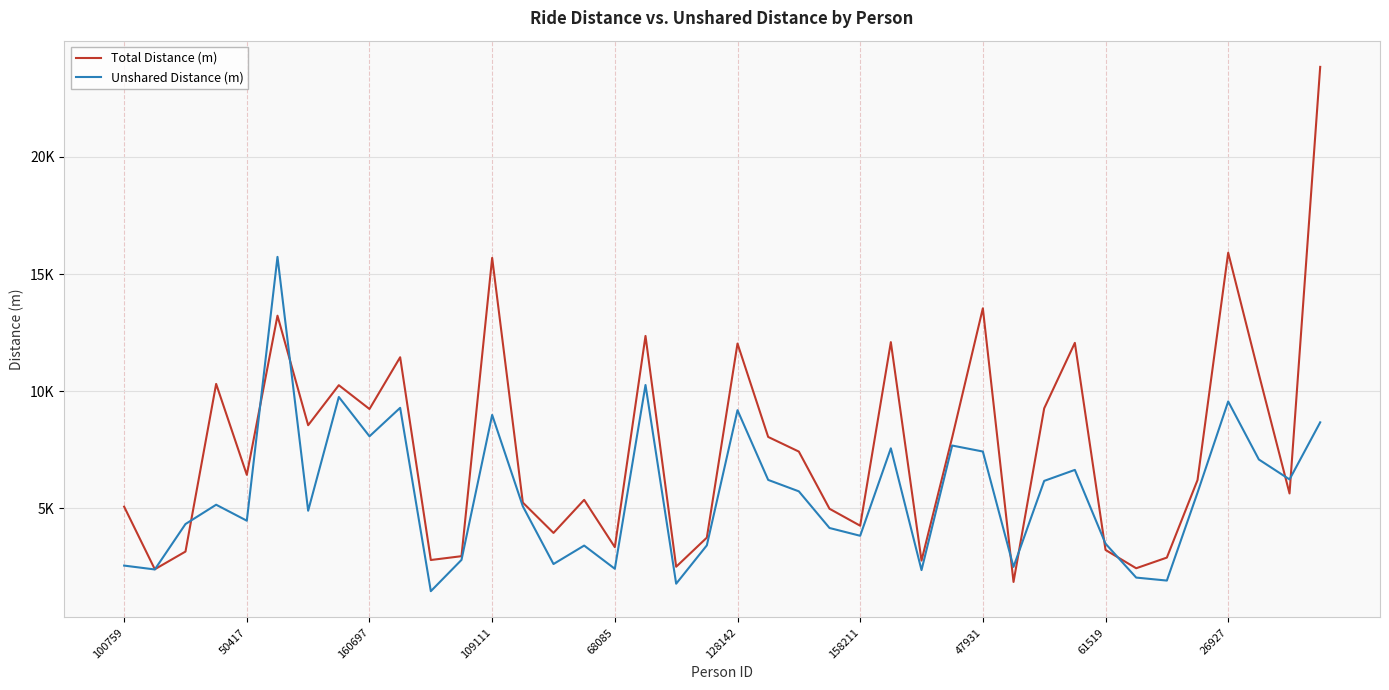

What are all the series names shown in the legend?

Total Distance (m), Unshared Distance (m)